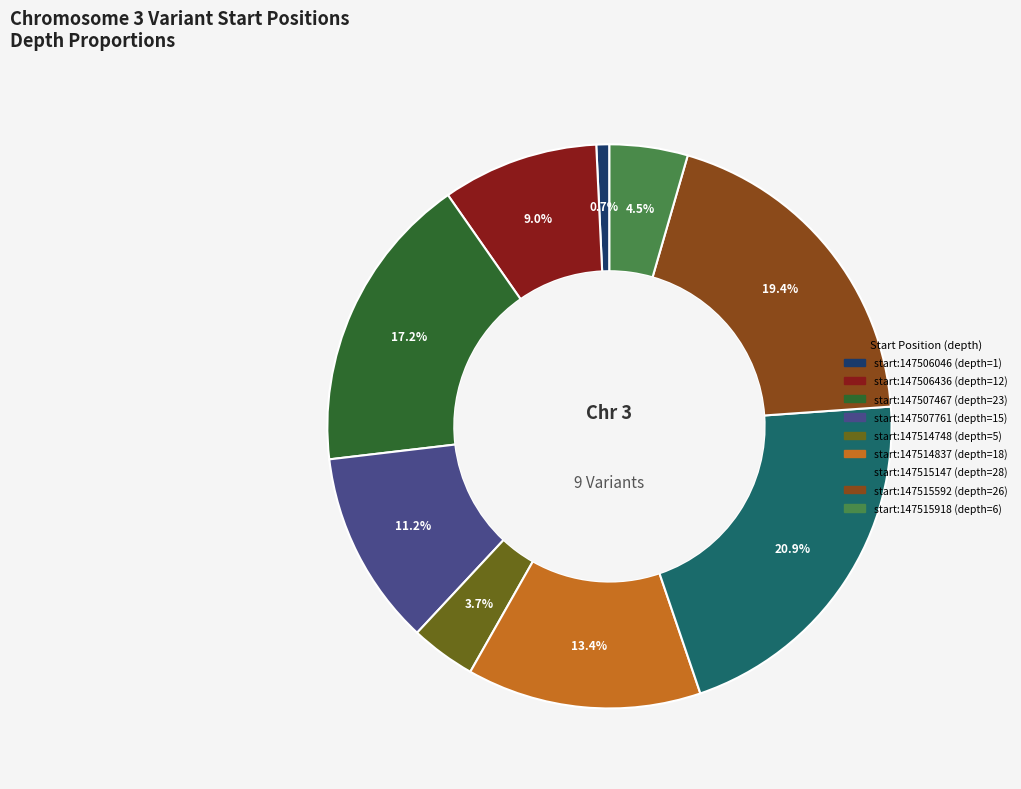

Does any single category account for the majority?

No